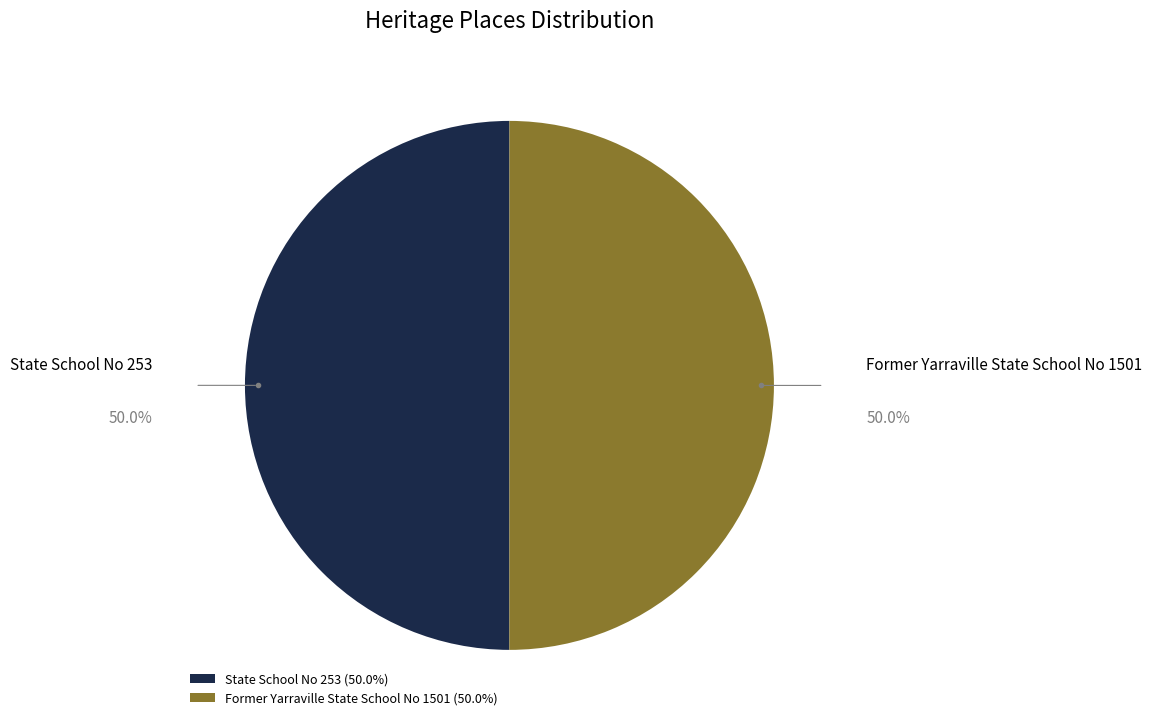

Do State School No 253 and Former Yarraville State School No 1501 together represent more than half of the pie?

Yes